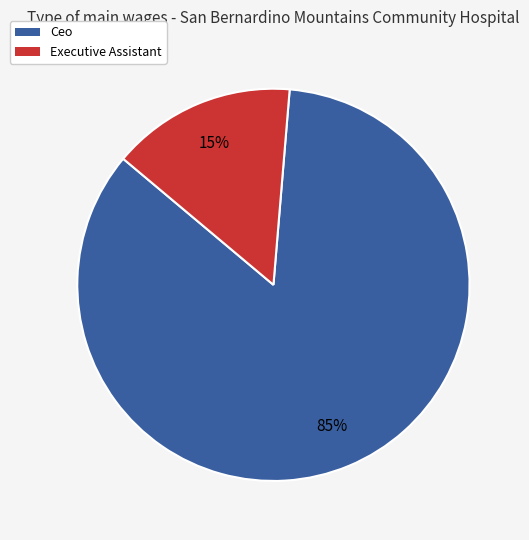

What is the majority slice?

Ceo